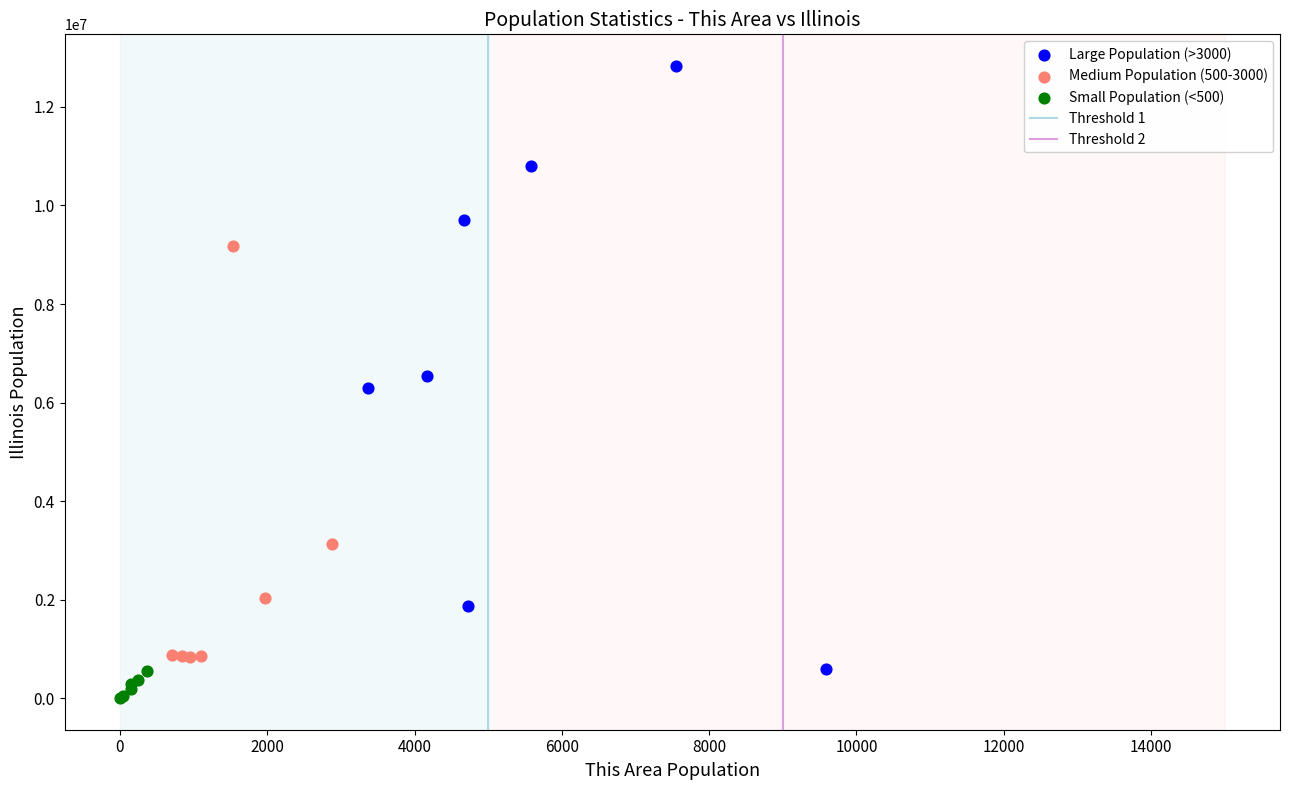

Which series contains the highest Y value?

Large Population (>3000)